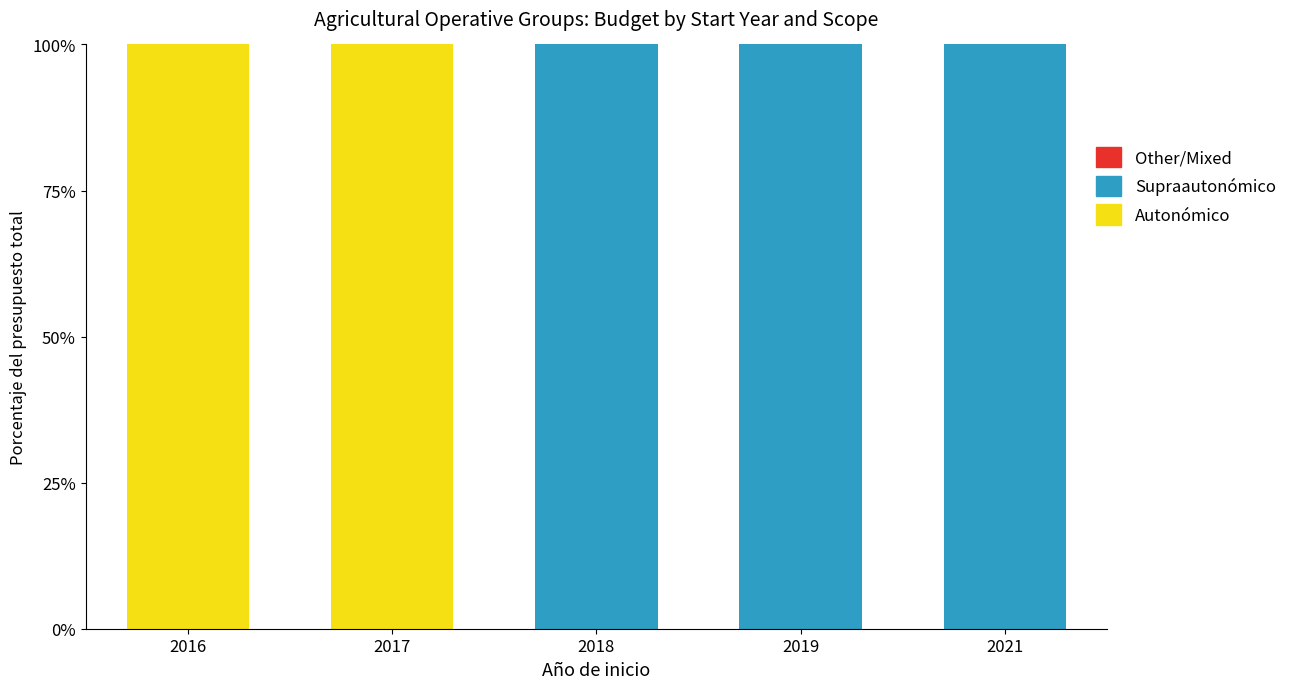

Is it true that Autonómico equals 175 at 2016?

False